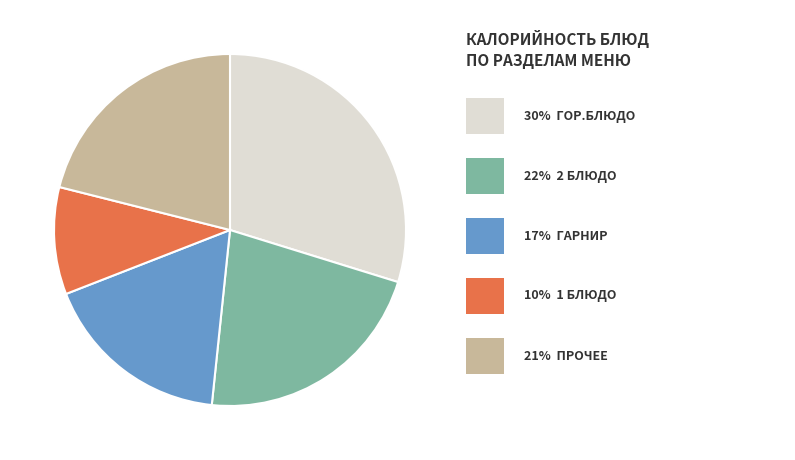

Is there any slice that represents more than half of the pie?

No